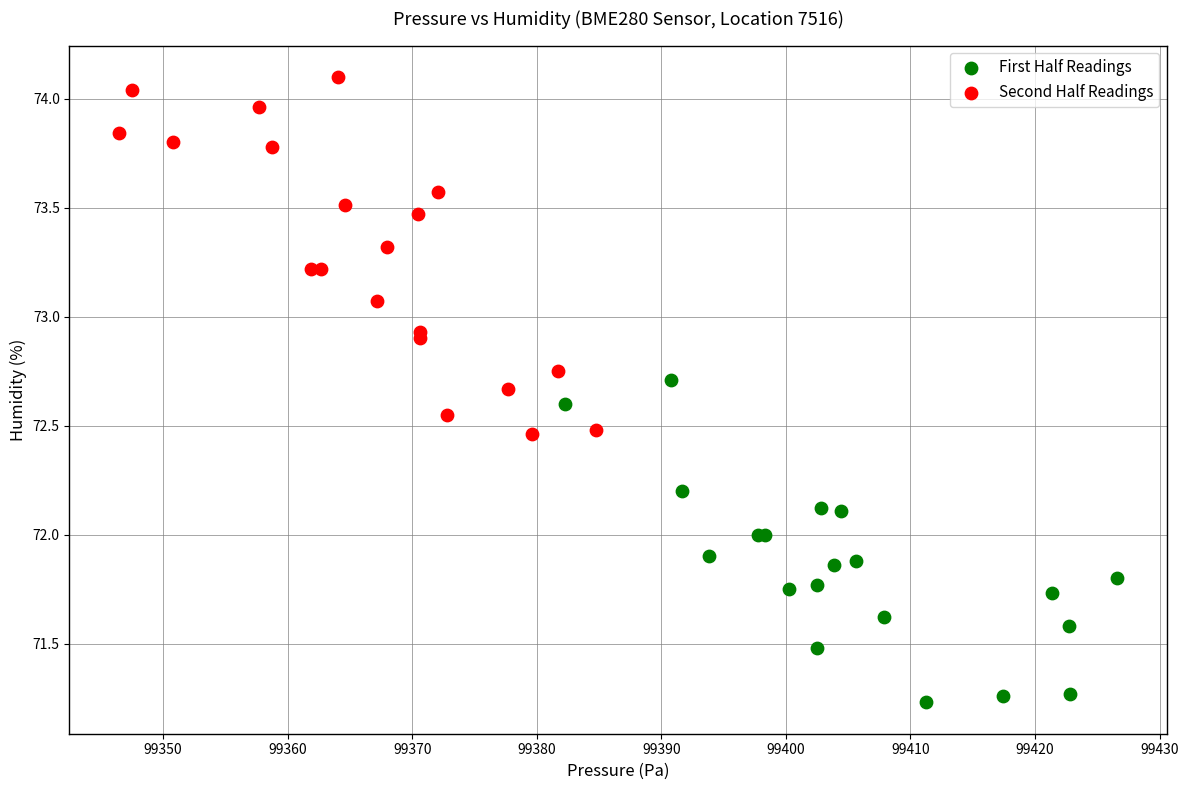

Which series has the largest Y range (max minus min)?

Second Half Readings